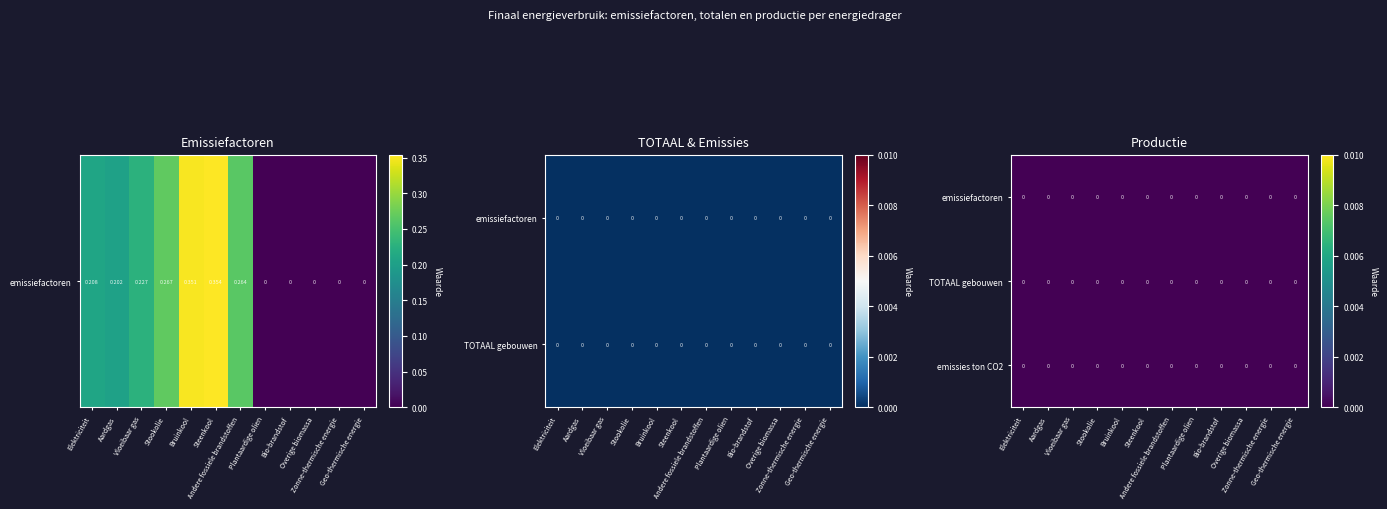

Reading left to right, what are all the values shown in this chart?

Elektriciteit: 0.2	0.0	0.0	0.0	0.0	0.0
Aardgas: 0.2	0.0	0.0	0.0	0.0	0.0
Vloeibaar gas: 0.2	0.0	0.0	0.0	0.0	0.0
Stookolie: 0.3	0.0	0.0	0.0	0.0	0.0
Bruinkool: 0.4	0.0	0.0	0.0	0.0	0.0
Steenkool: 0.4	0.0	0.0	0.0	0.0	0.0
Andere fossiele brandstoffen: 0.3	0.0	0.0	0.0	0.0	0.0
Plantaardige olien: 0.0	0.0	0.0	0.0	0.0	0.0
Bio-brandstof: 0.0	0.0	0.0	0.0	0.0	0.0
Overige biomassa: 0.0	0.0	0.0	0.0	0.0	0.0
Zonne-thermische energie: 0.0	0.0	0.0	0.0	0.0	0.0
Geo-thermische energie: 0.0	0.0	0.0	0.0	0.0	0.0